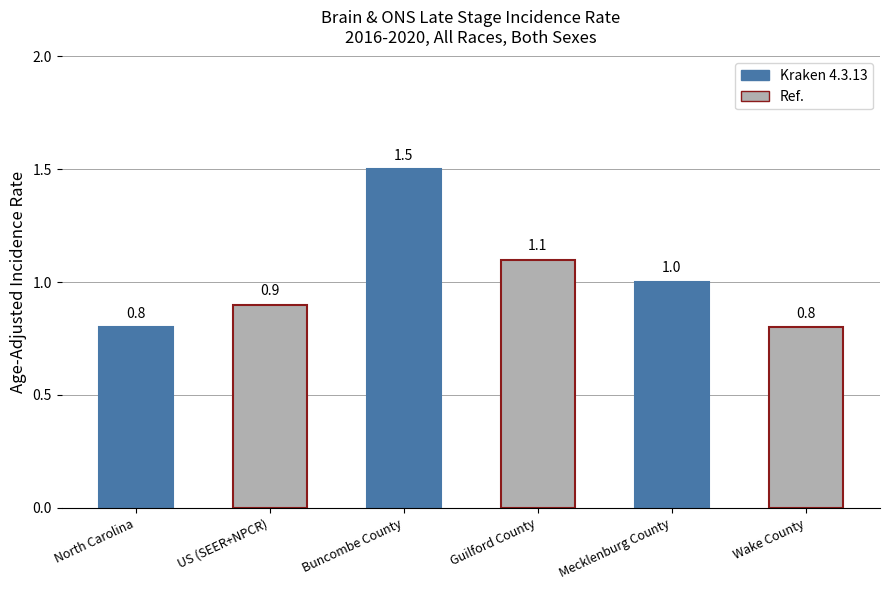

At which label is the value closest to 1?

Mecklenburg County